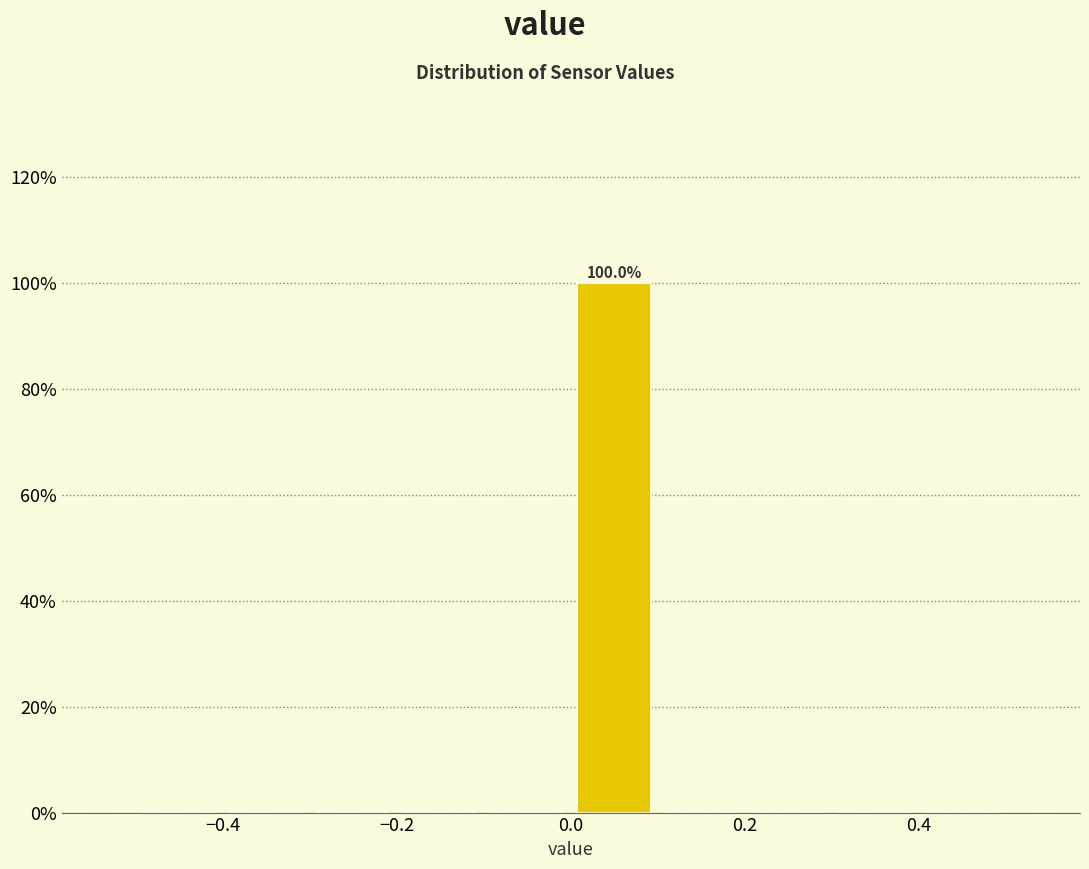

Which range on the x-axis has the tallest bar?

0.0 to 0.1